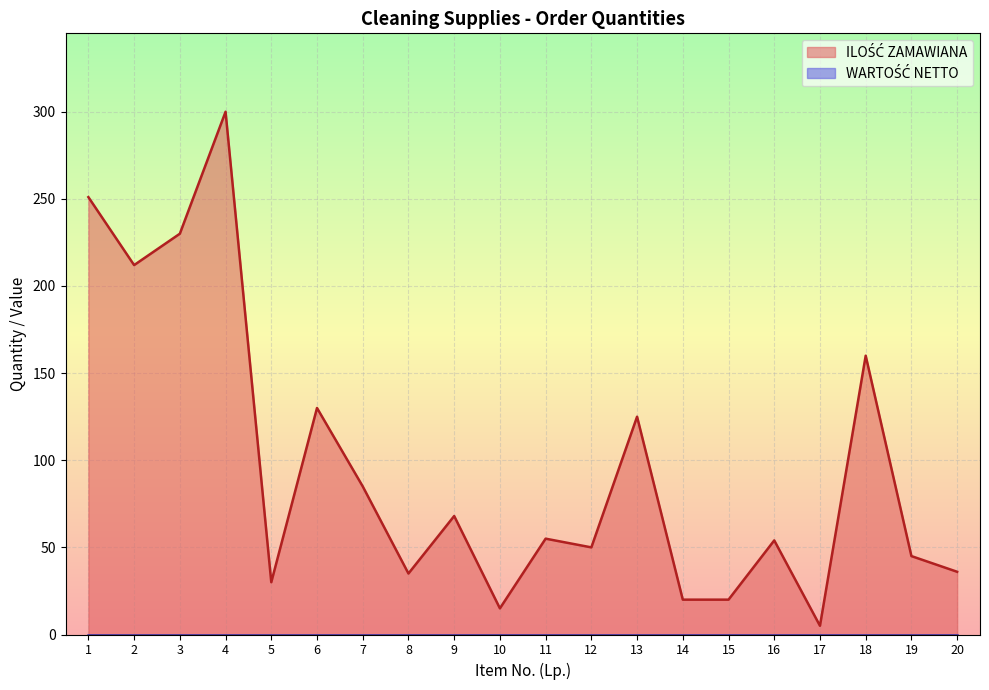

List the labels in order of value, smallest first.

17, 10, 14, 15, 5, 8, 20, 19, 12, 16, 11, 9, 7, 13, 6, 18, 2, 3, 1, 4